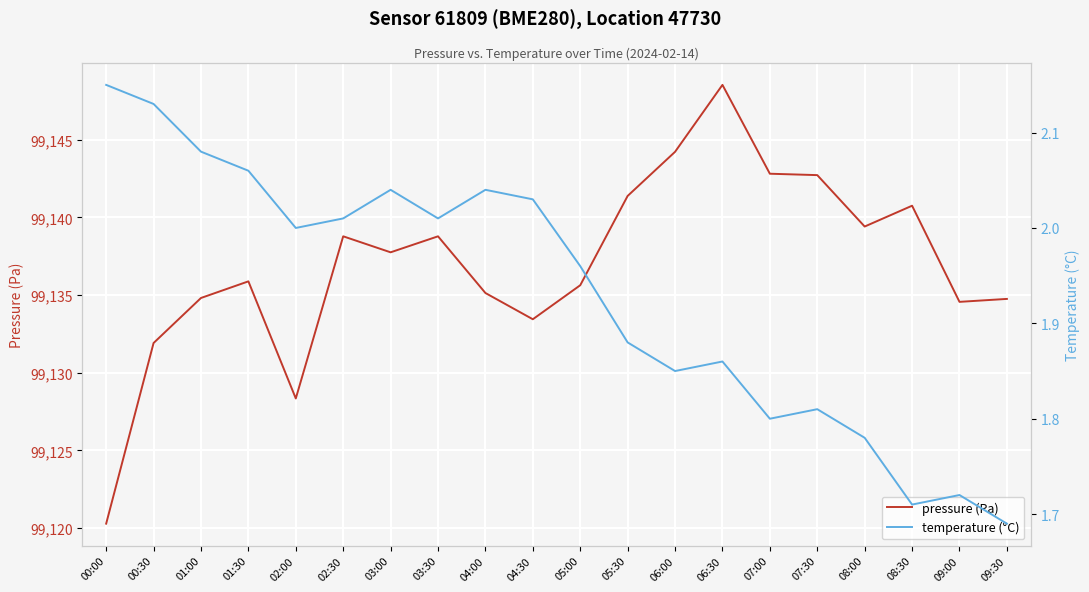

Where is temperature (°C) nearest to the value 1?

09:30